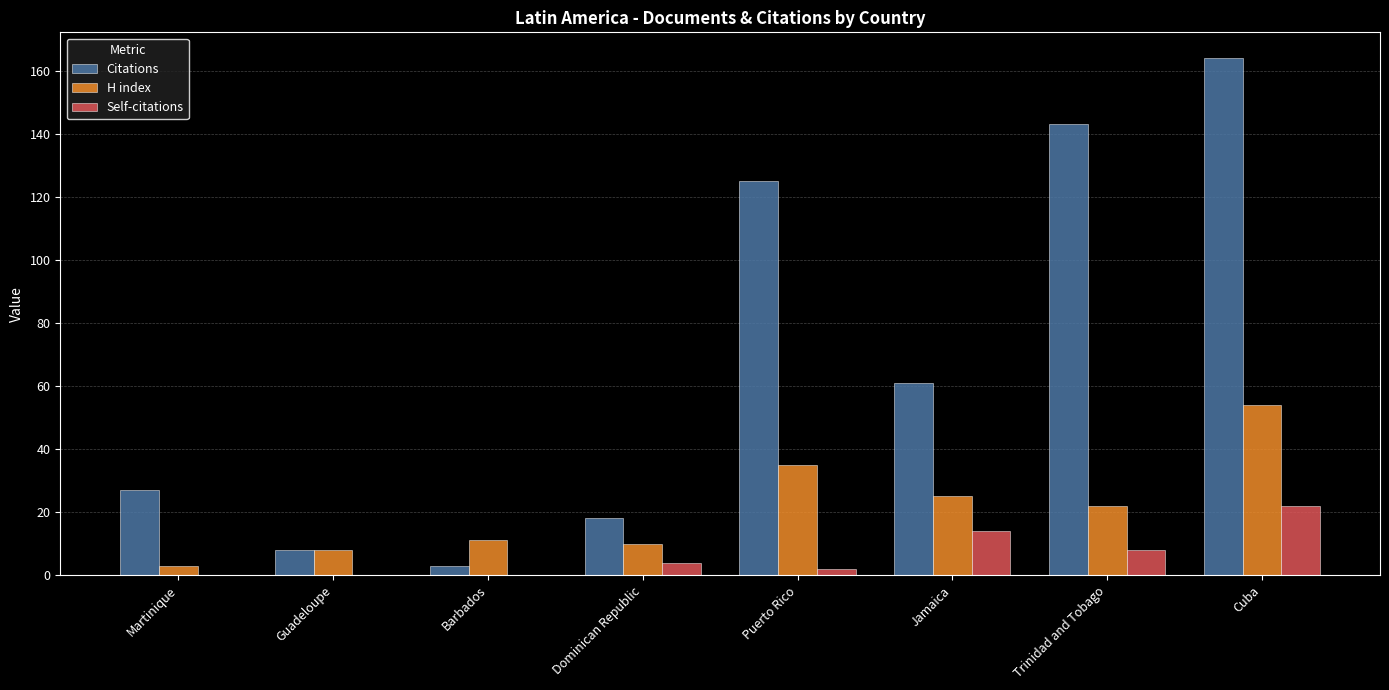

Which series changed the most between Puerto Rico and Jamaica?

Citations